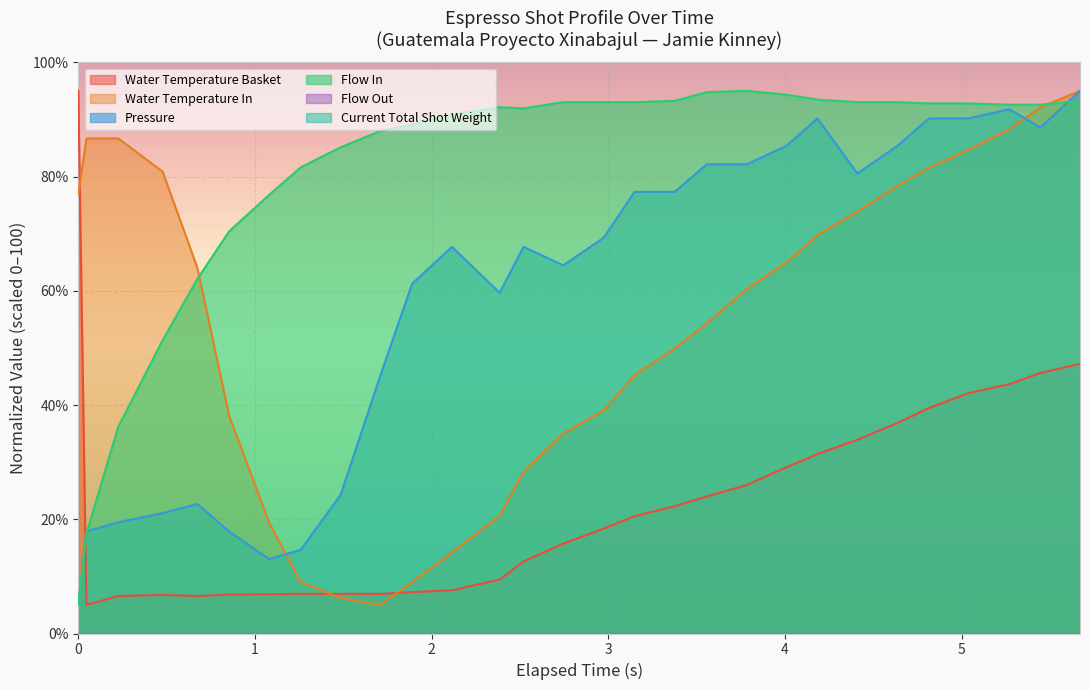

At which label does pressure first exceed 67?

11